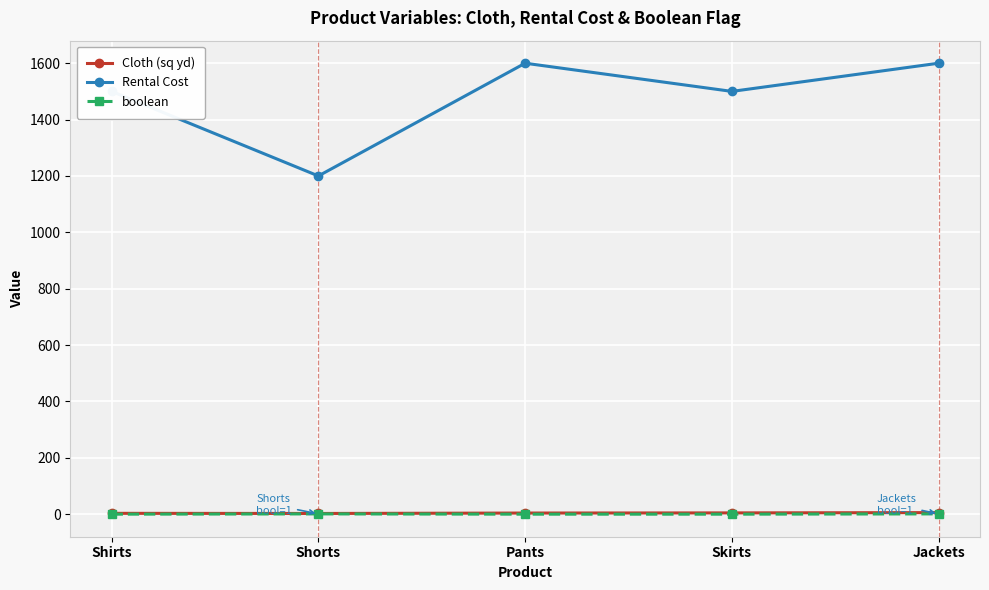

True or false: boolean and Rental Cost cross at least once.

False